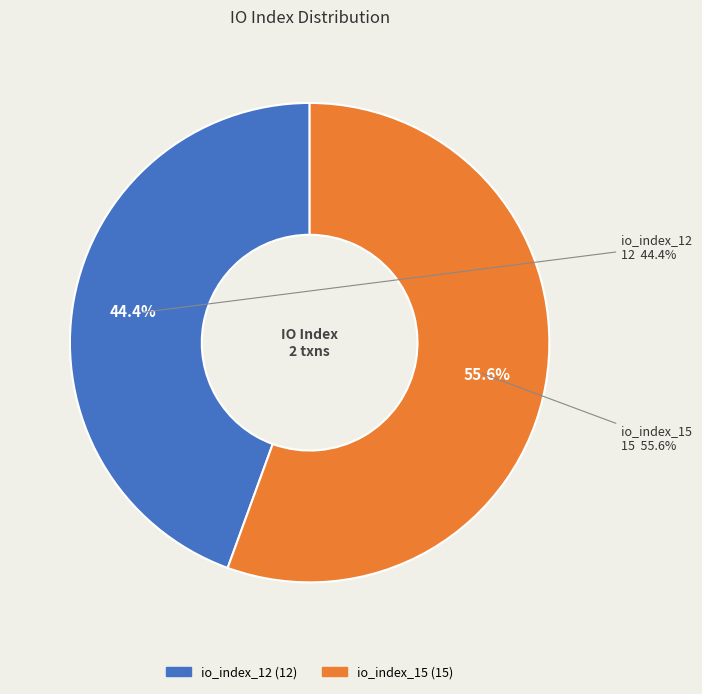

What percentage is NOT represented by io_index_12?

55.6%